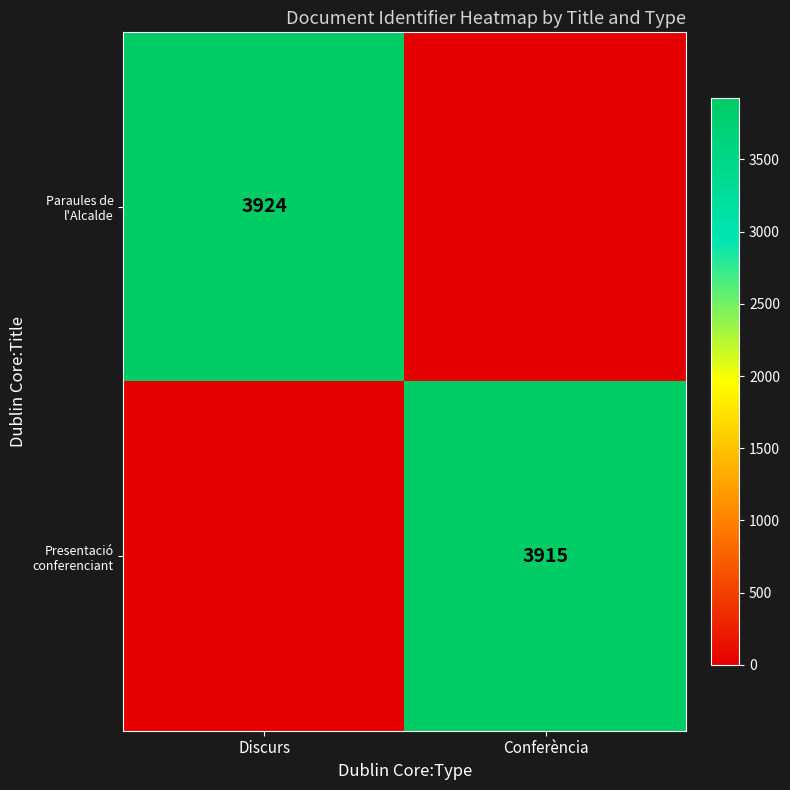

What is the spread (max minus min) of values at Conferència?

3915